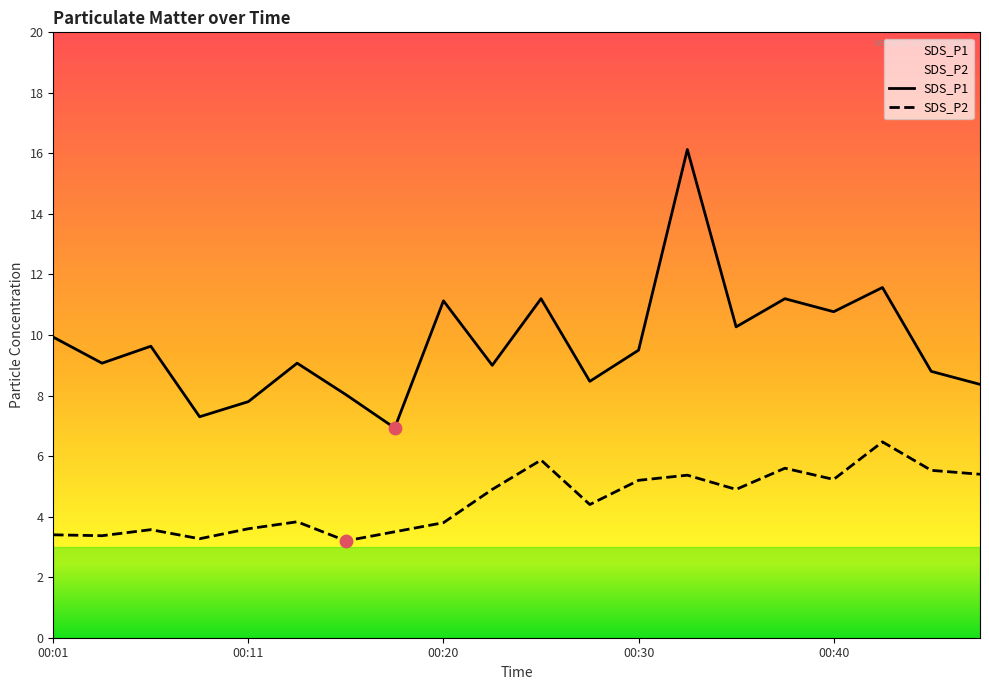

Which series has the largest Y range (max minus min)?

SDS_P1